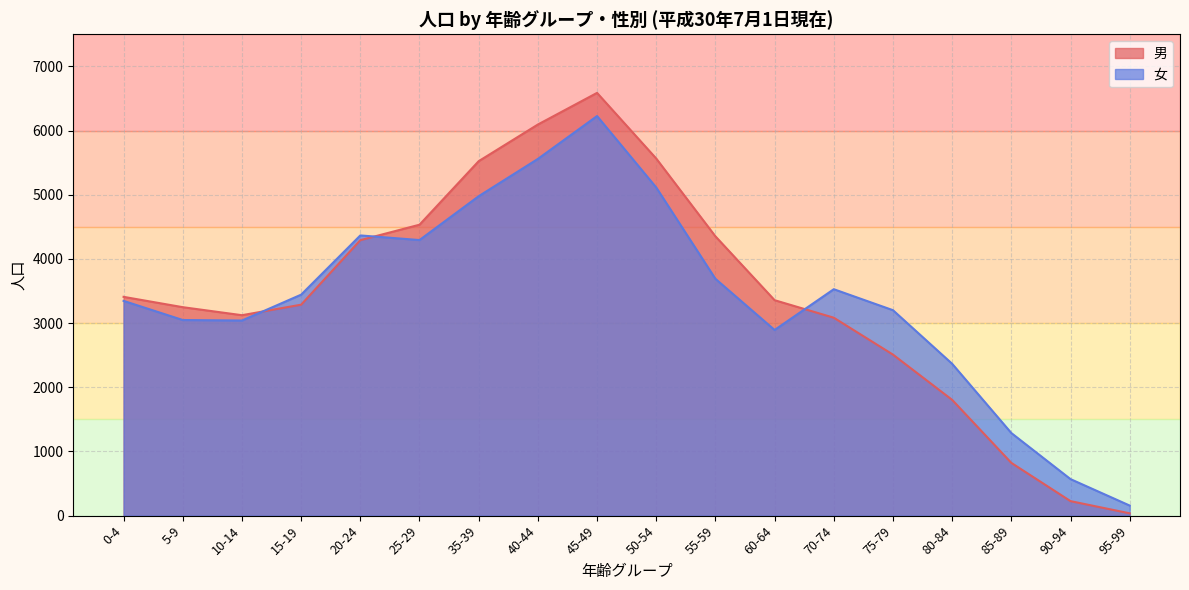

Does the chart display data point markers on the line(s)?

No